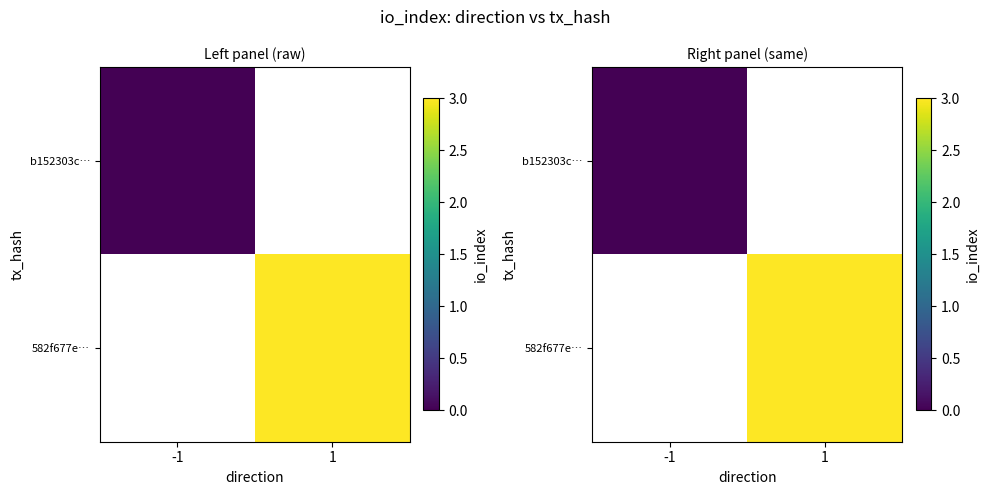

How many distinct data groups are displayed?

2